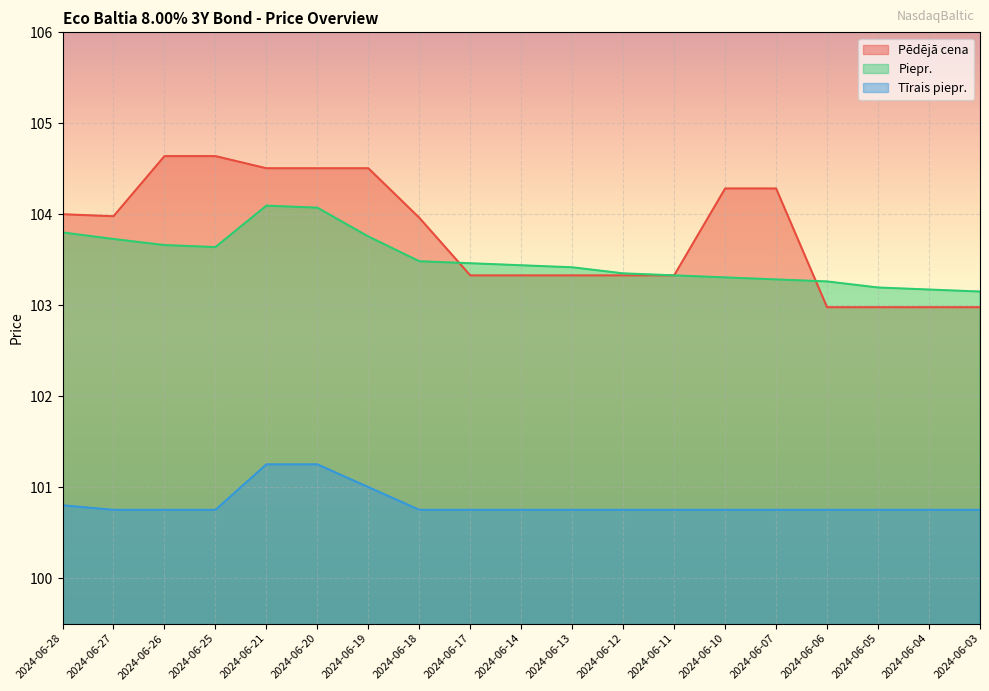

Which category has the lowest value in the Tīrais piepr. series?

2024-06-27